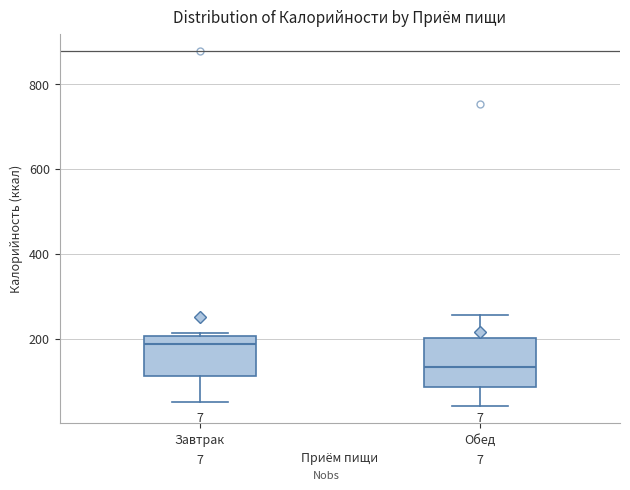

Which box's median line is the lowest?

Обед